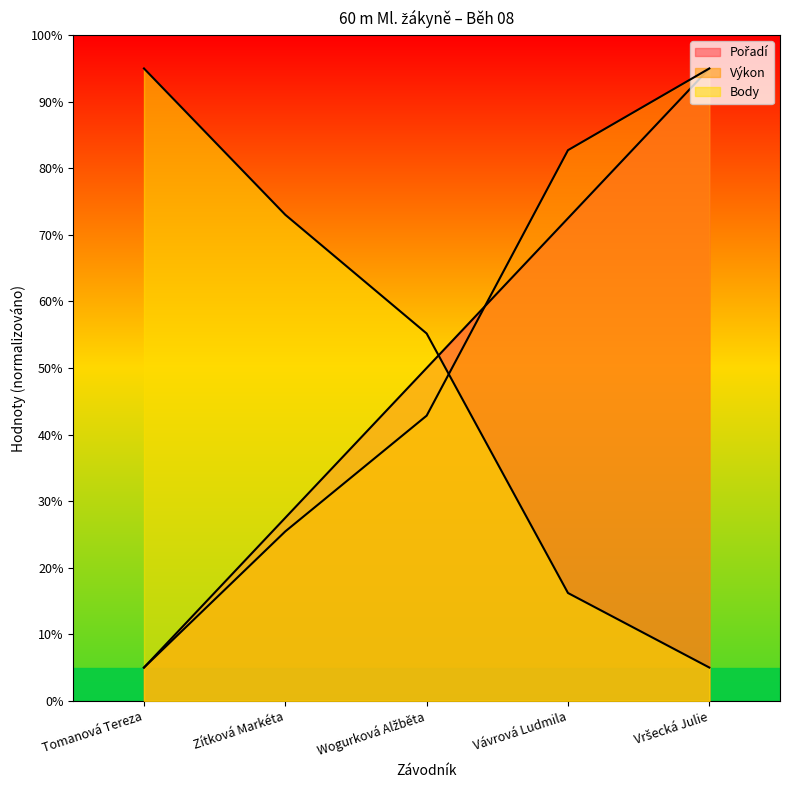

At which label does Pořadí first exceed 50?

Vávrová Ludmila